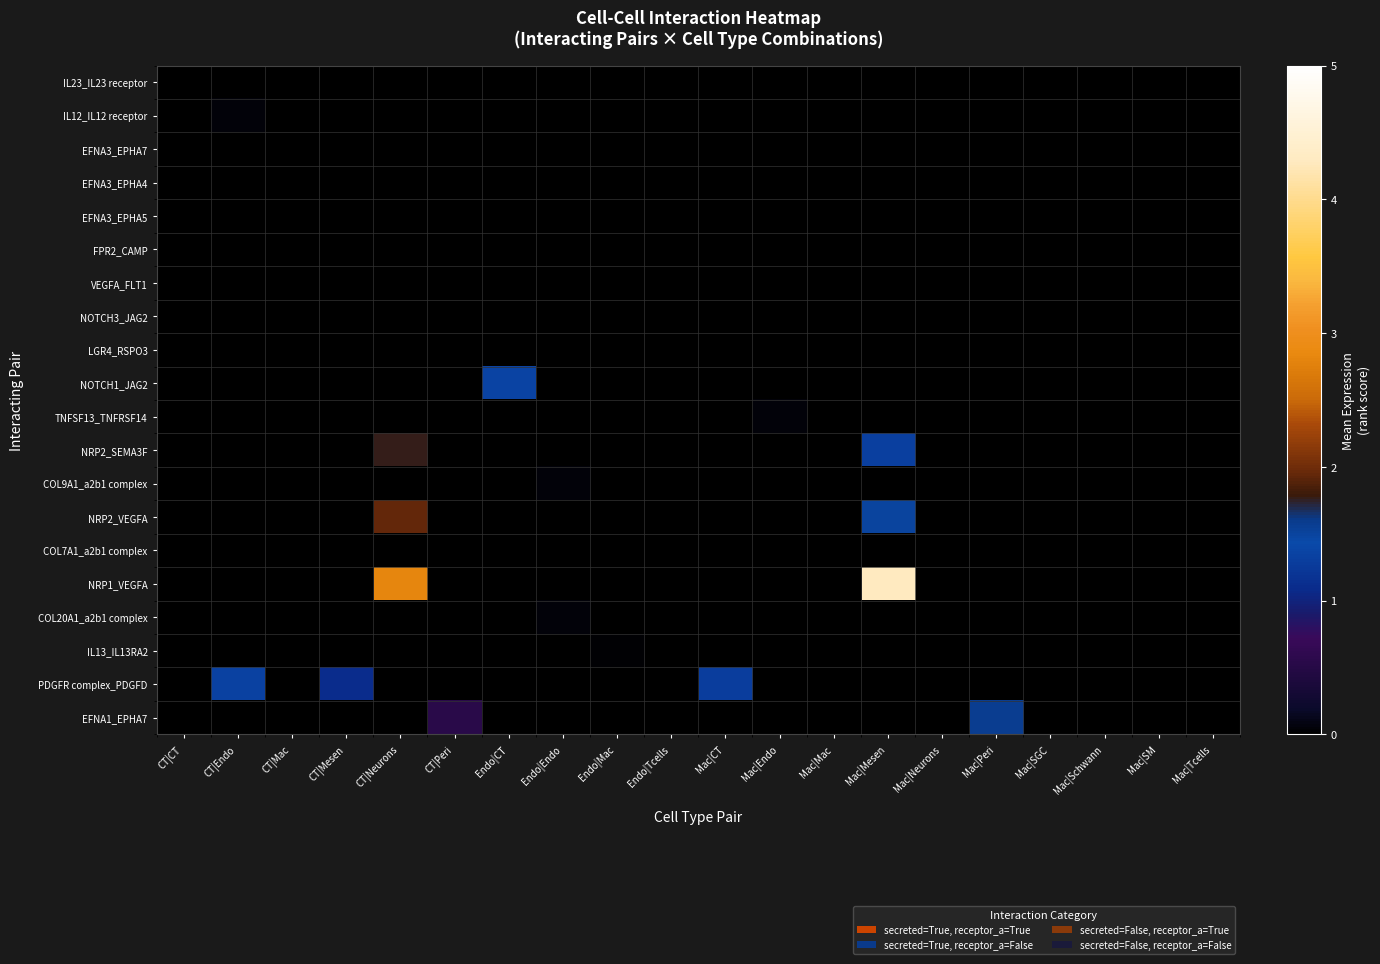

List the series in order of their peak value, highest first.

NRP1_VEGFA, NRP2_VEGFA, NRP2_SEMA3F, EFNA1_EPHA7, NOTCH1_JAG2, PDGFR complex_PDGFD, COL20A1_a2b1 complex, COL9A1_a2b1 complex, IL12_IL12 receptor, TNFSF13_TNFRSF14, IL13_IL13RA2, IL23_IL23 receptor, EFNA3_EPHA7, EFNA3_EPHA4, EFNA3_EPHA5, FPR2_CAMP, VEGFA_FLT1, NOTCH3_JAG2, LGR4_RSPO3, COL7A1_a2b1 complex